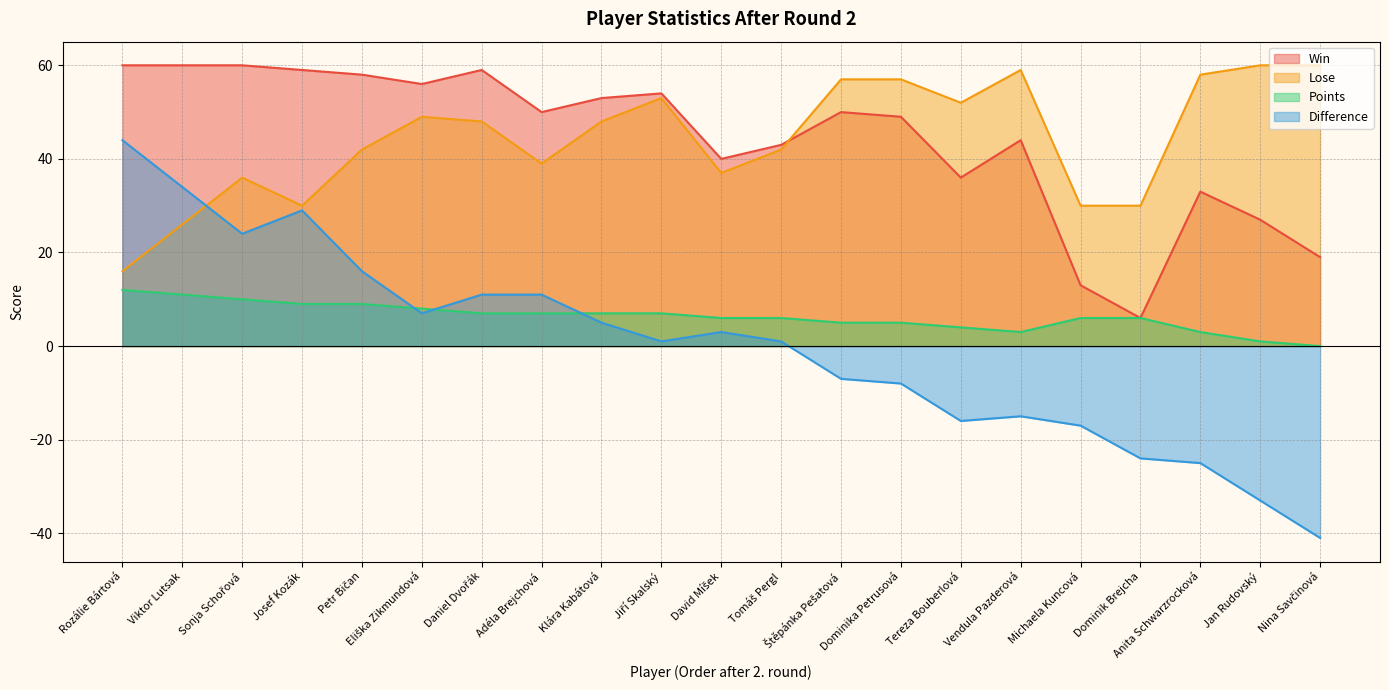

True or false: Lose and Points cross at least once.

False